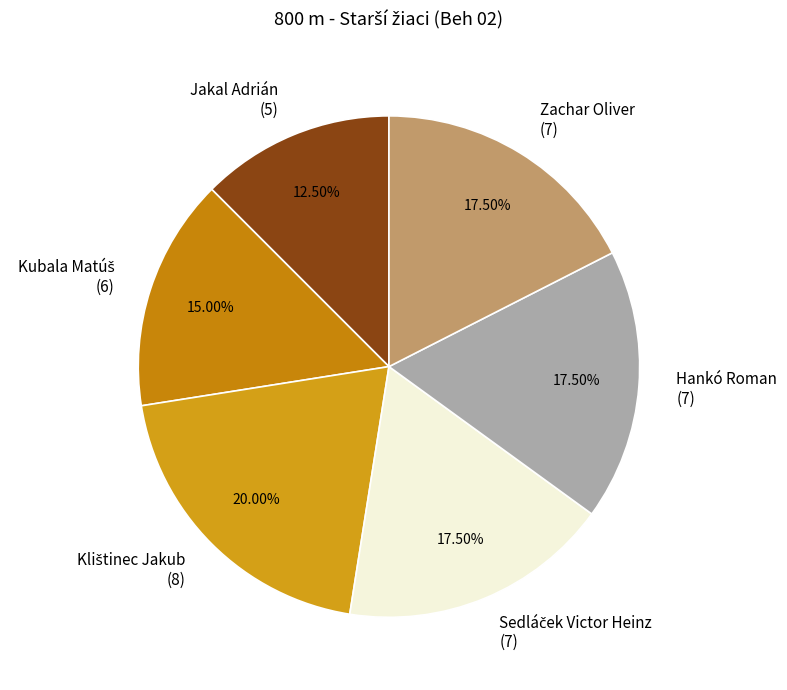

Is there a majority slice in this chart?

No